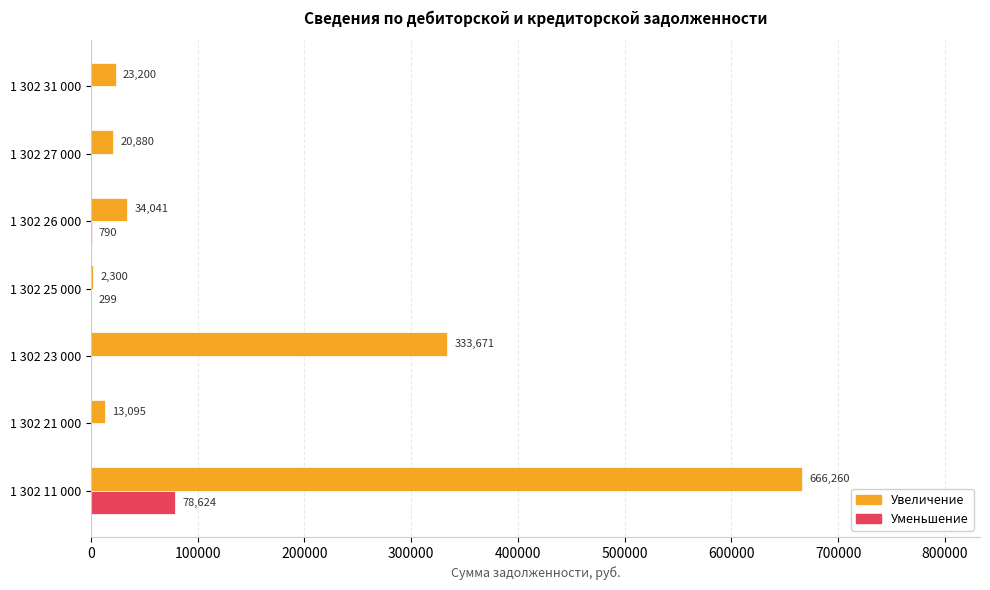

How many values in the Уменьшение series exceed 0?

3